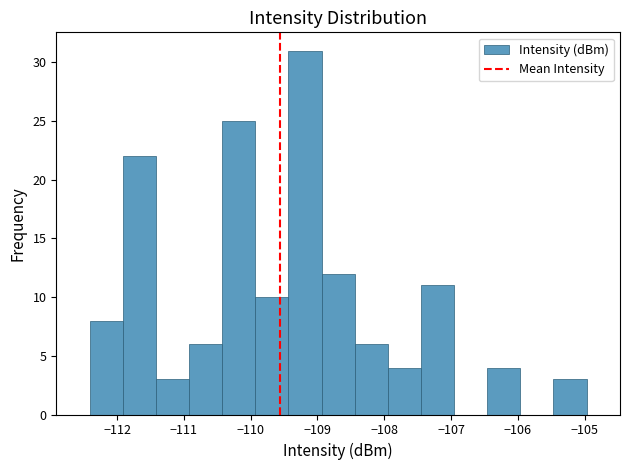

Which range on the x-axis has the tallest bar?

-109.4 to -108.9